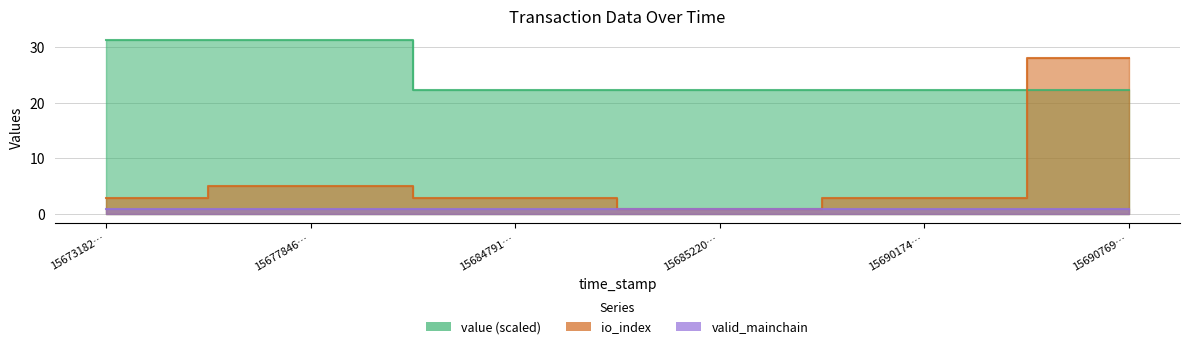

Which label corresponds to the smallest value in the chart?

15685220…